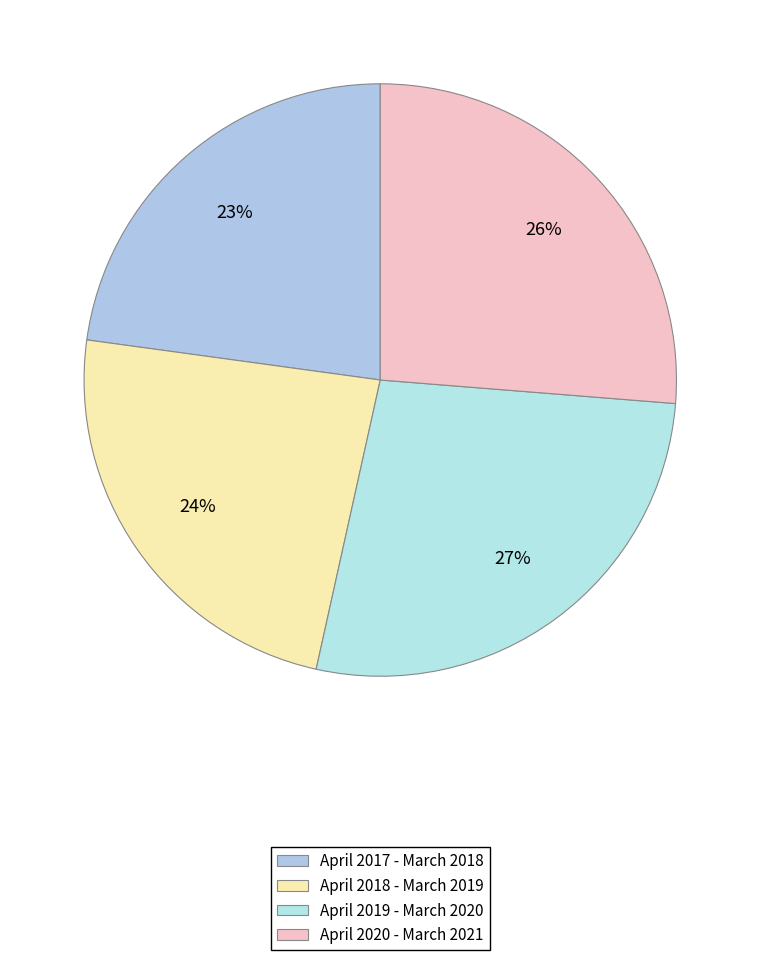

What percentage is NOT represented by April 2020 - March 2021?

73.7%